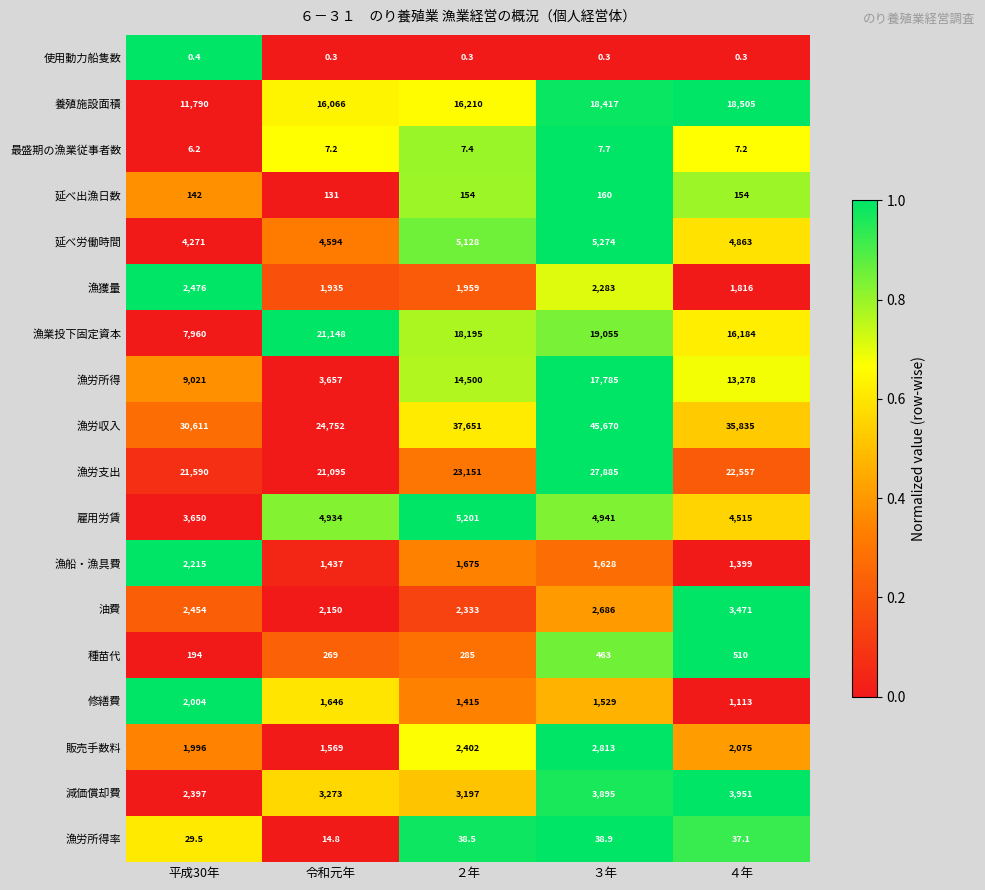

At which label does 修繕費 first exceed 1529?

平成30年